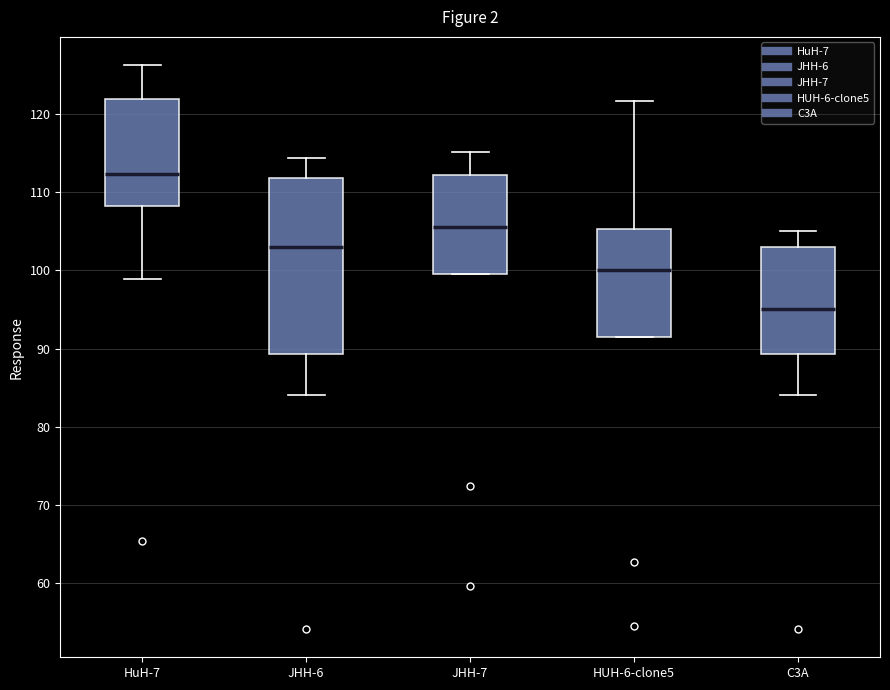

Reading left to right, transcribe this box plot: for each box, give where its median line is, the range the box spans, and where its two whiskers end, as read against the y-axis. The values are not printed on the chart, so give them approximately, as read against the axis.

HuH-7: median 112, box 108 to 122, whiskers 99 to 126
JHH-6: median 103, box 89 to 112, whiskers 84 to 114
JHH-7: median 106, box 100 to 112, whiskers 100 to 115
HUH-6-clone5: median 100, box 91 to 105, whiskers 91 to 122
C3A: median 95, box 89 to 103, whiskers 84 to 105